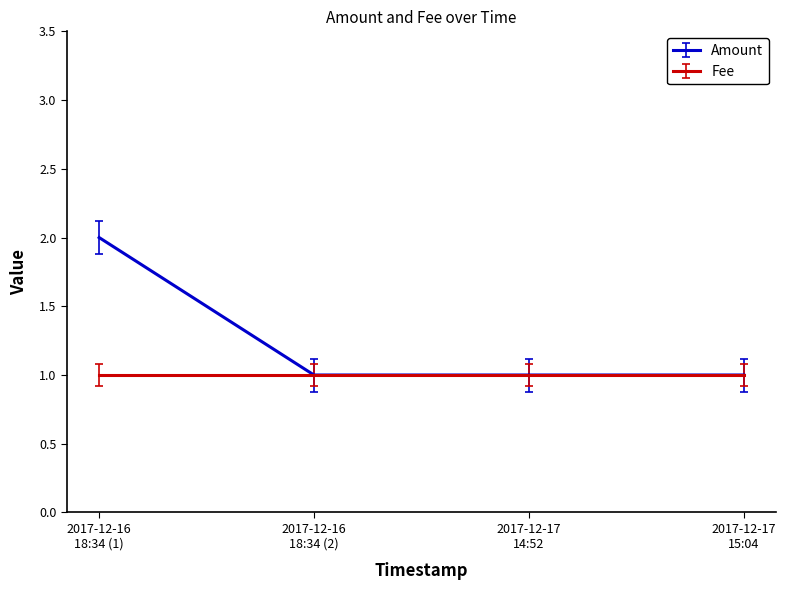

Which series has the widest spread of values?

Amount